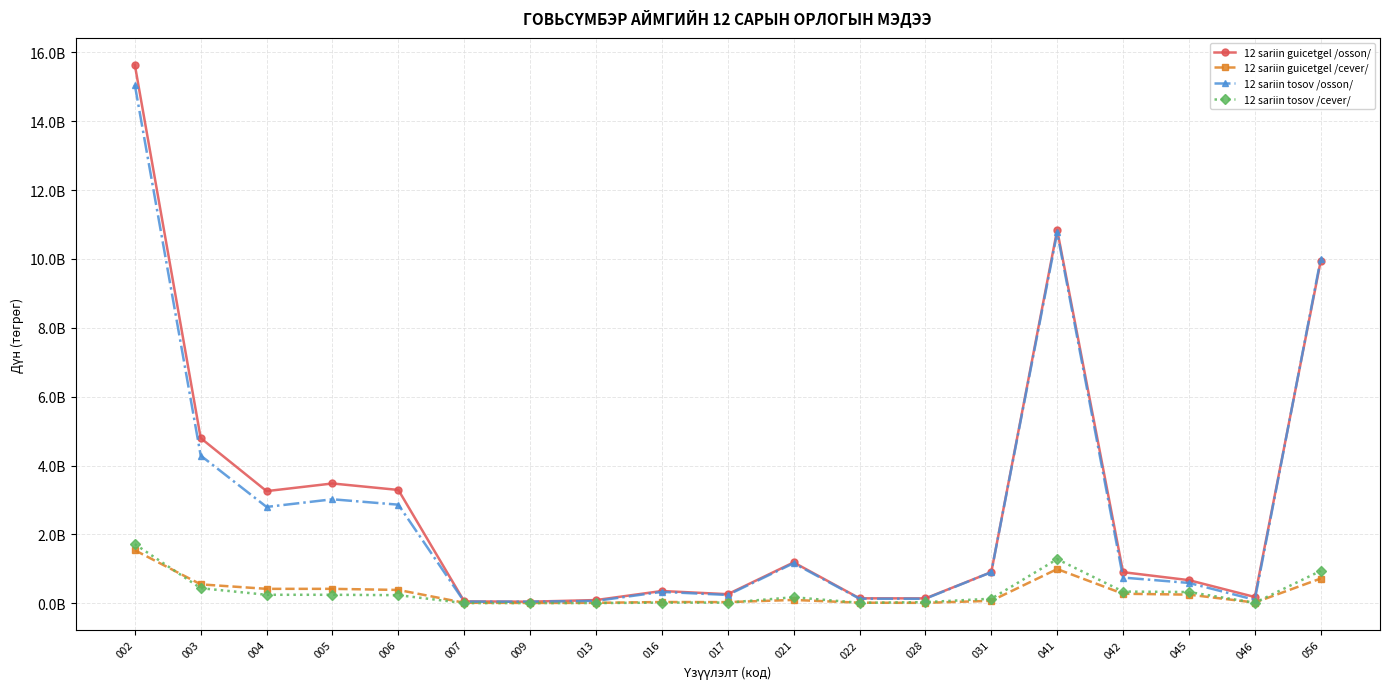

What are all the series names shown in the legend?

12 sariin guicetgel /osson/, 12 sariin guicetgel /cever/, 12 sariin tosov /osson/, 12 sariin tosov /cever/